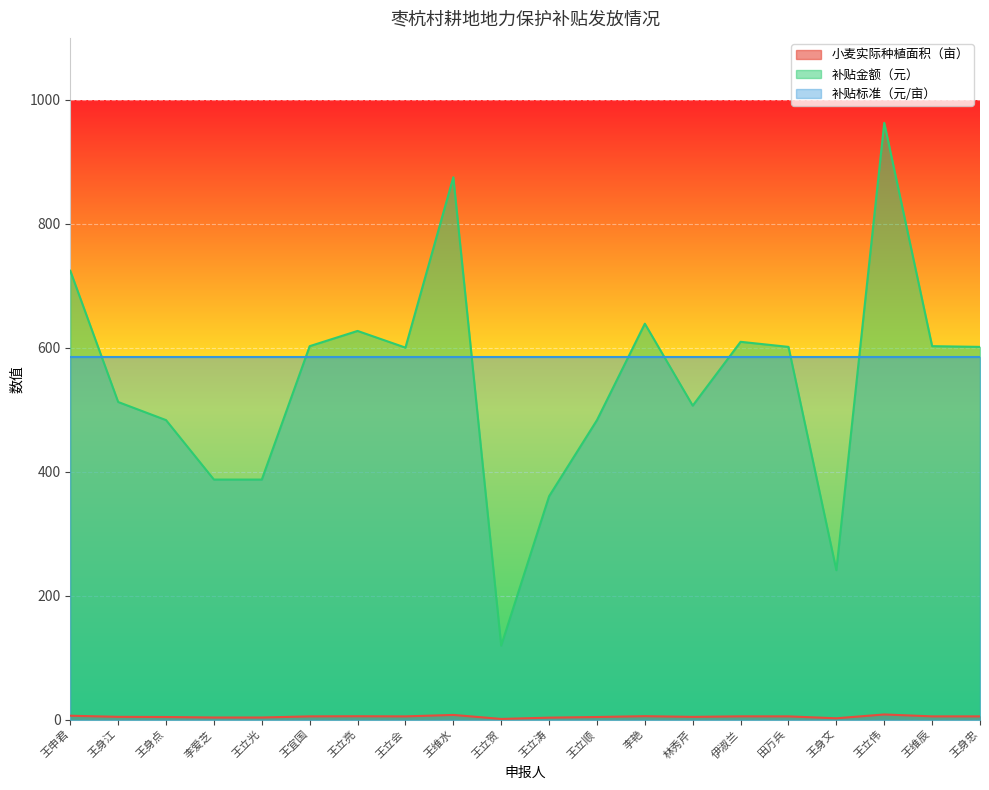

Which series changed the most between 王立光 and 王立会?

补贴金额（元）